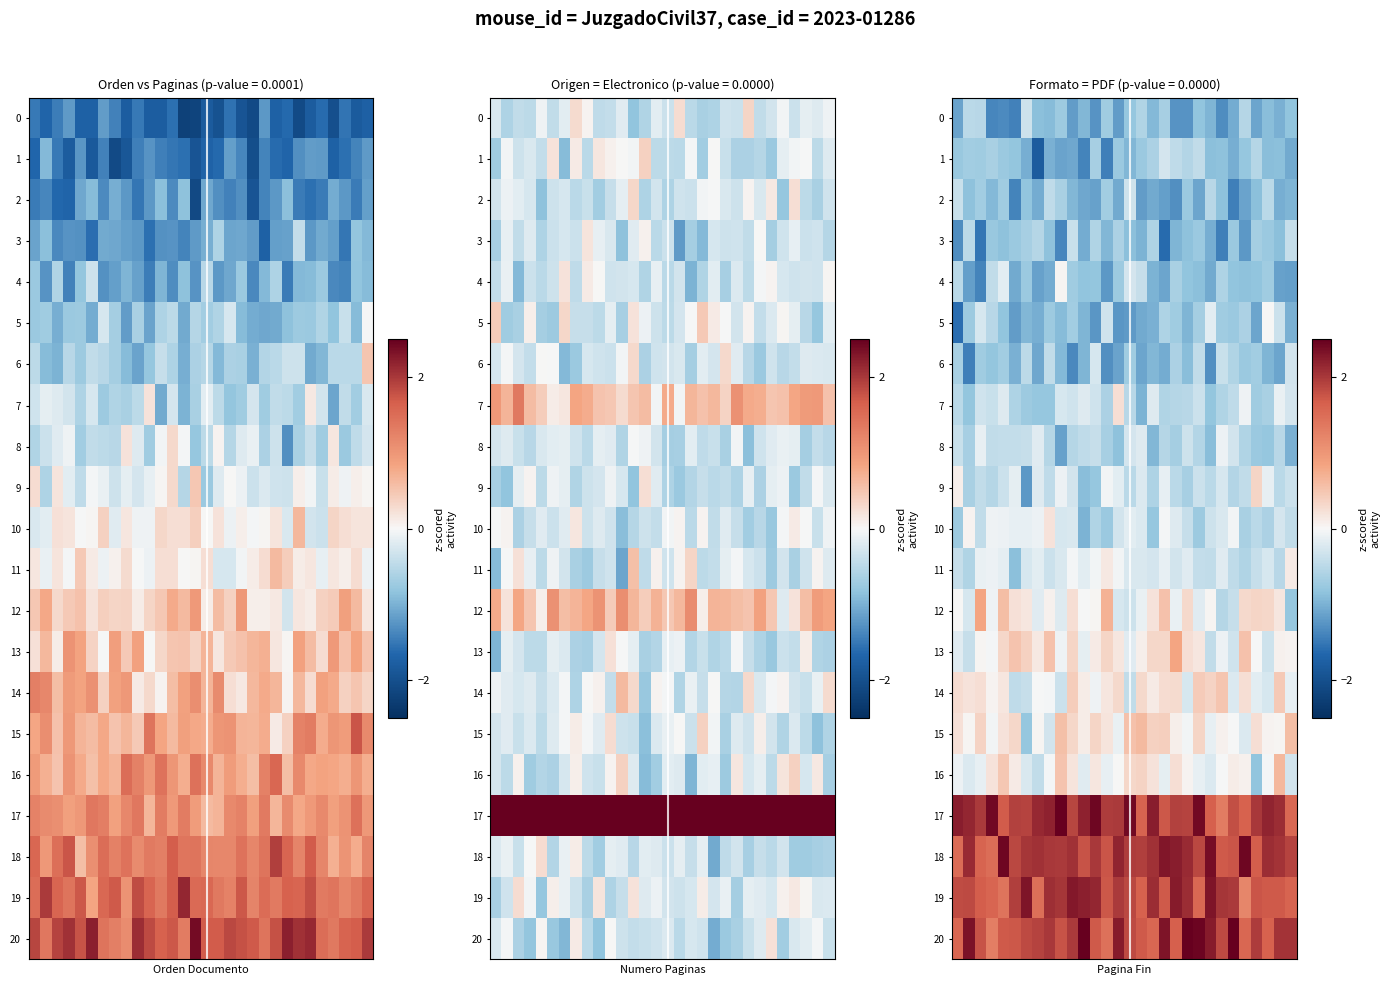

How many positive values does the 5 series have?

1